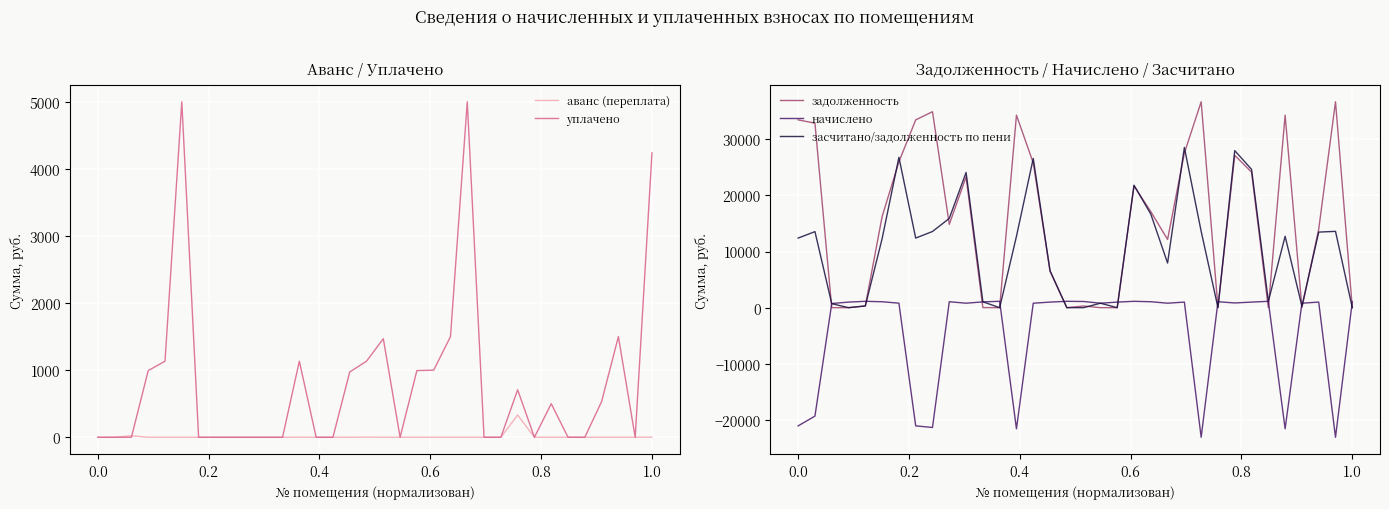

What is the maximum value for задолженность?

36687.0